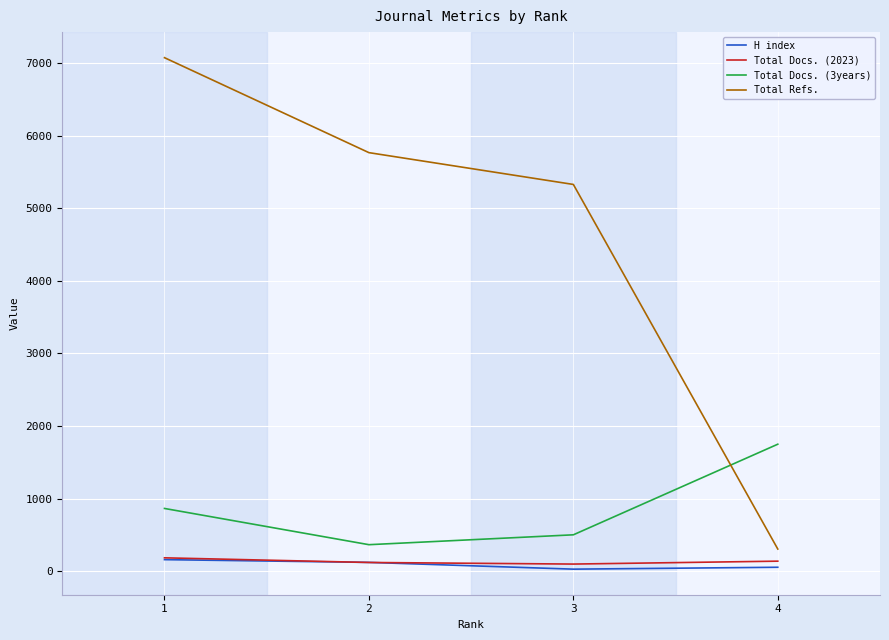

At which label is H index closest to 93?

2